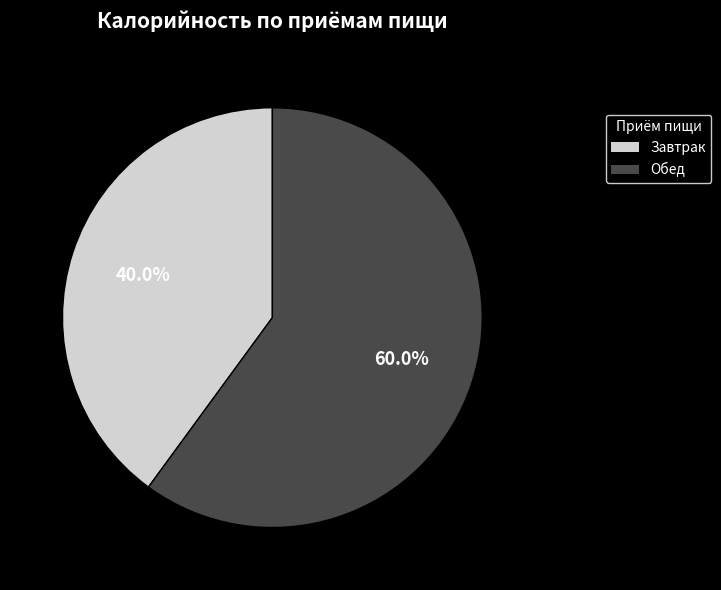

Rank the categories by value from highest to lowest.

Обед, Завтрак